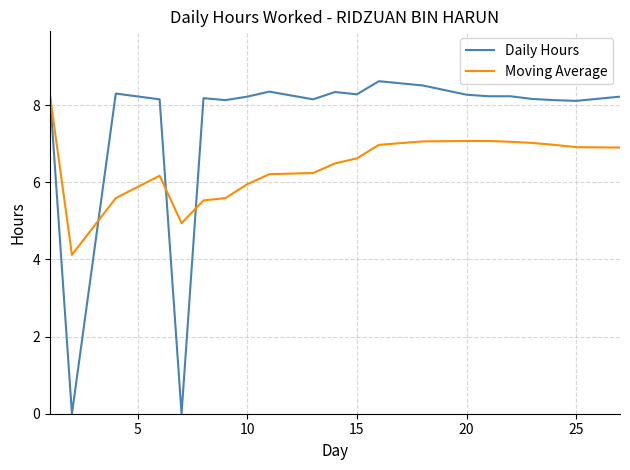

Rank the series by their average value, from lowest to highest.

Moving Average, Daily Hours